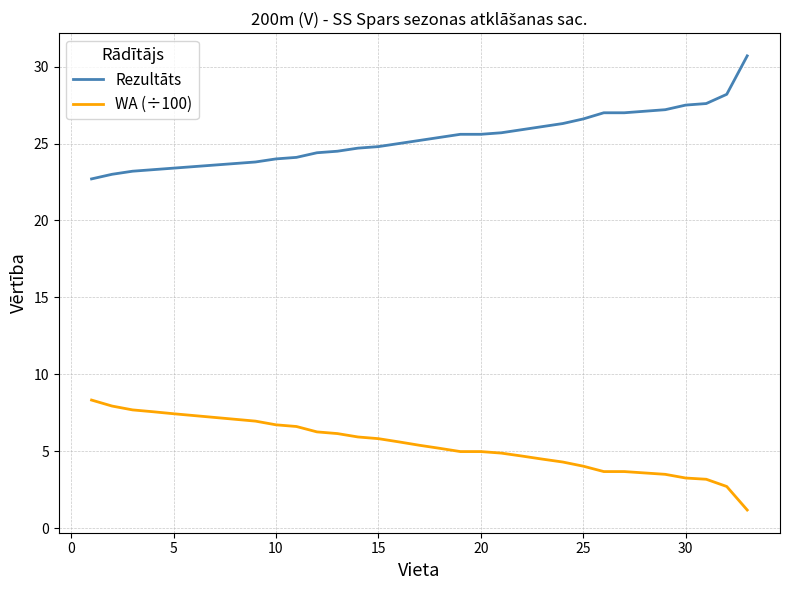

List the series in order of their peak value, lowest first.

WA (÷100), Rezultāts